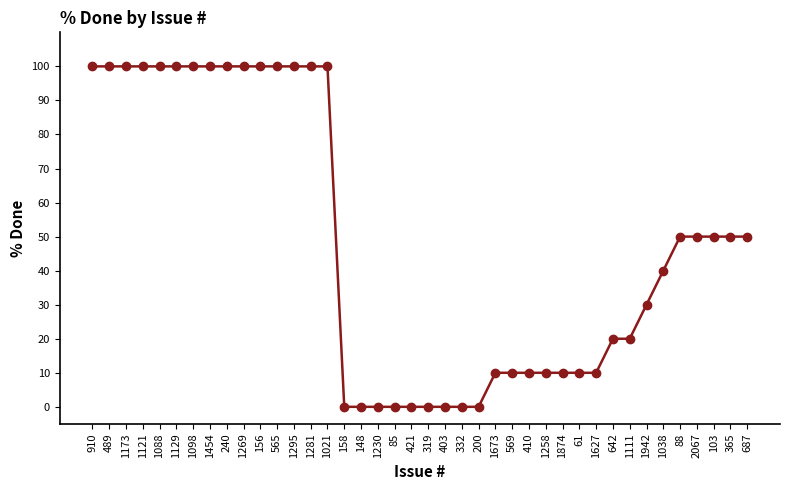

Reading right to left, transcribe all the data shown in this chart.

687=50	365=50	103=50	2067=50	88=50	1038=40	1942=30	1111=20	642=20	1627=10	61=10	1874=10	1258=10	410=10	569=10	1673=10	200=0	332=0	403=0	319=0	421=0	85=0	1230=0	148=0	158=0	1021=100	1281=100	1295=100	565=100	156=100	1269=100	240=100	1454=100	1098=100	1129=100	1088=100	1121=100	1173=100	489=100	910=100